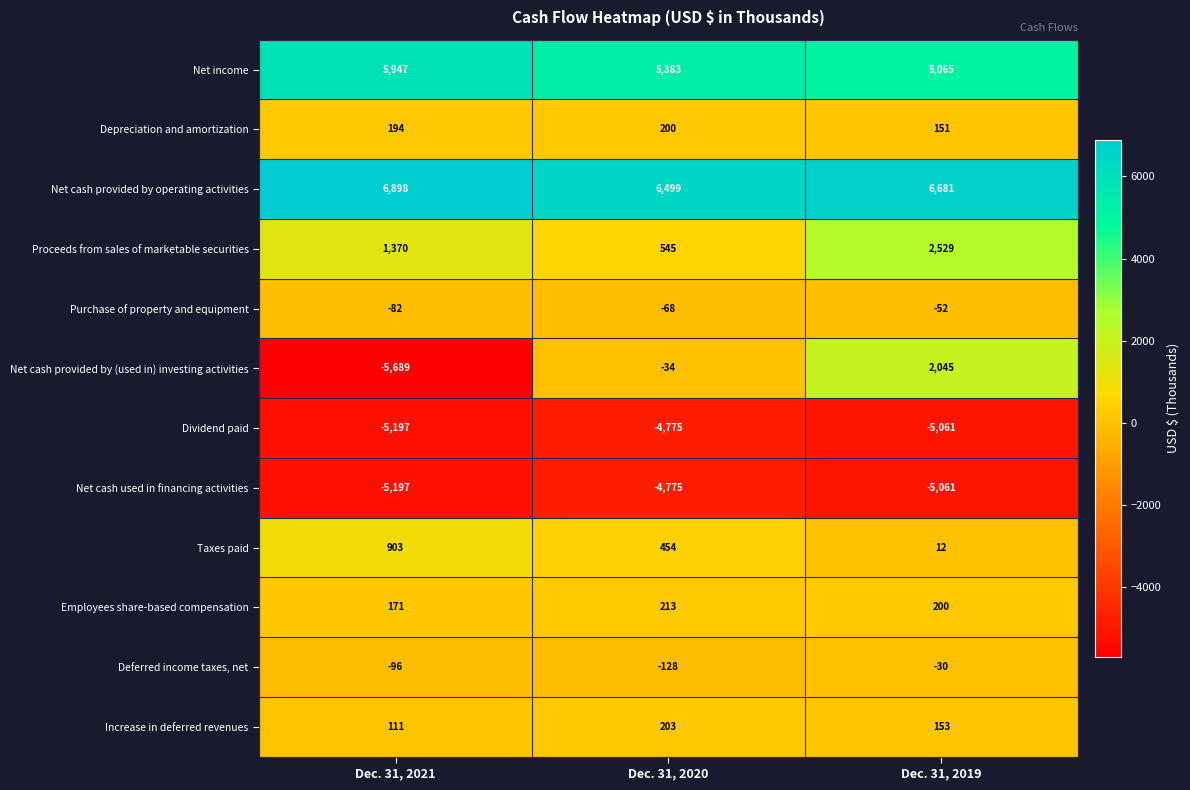

At which category is the sum across all series the highest?

Dec. 31, 2019